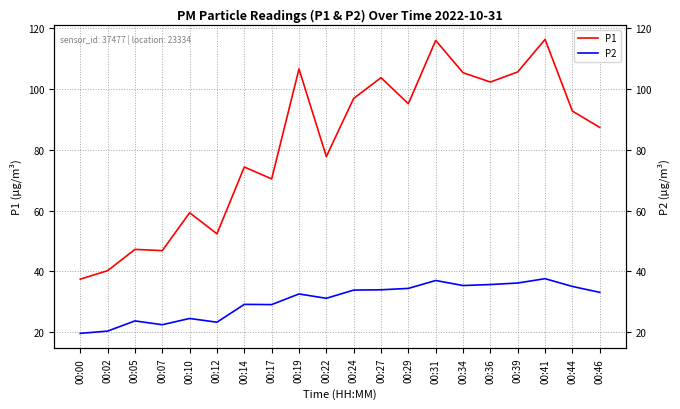

What is the maximum value shown in the chart?

116.4